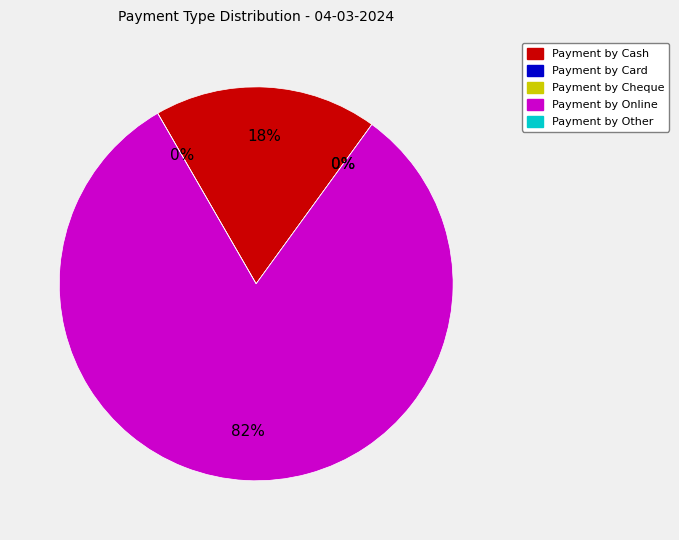

Which series has the largest range (max minus min)?

Online